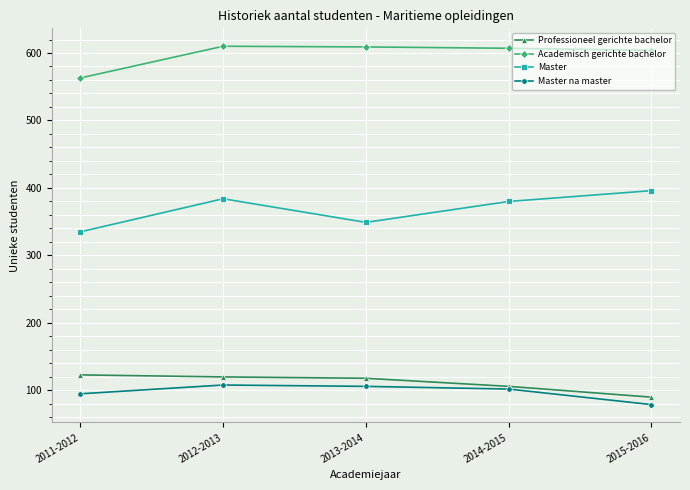

What is the difference between the highest and lowest values at 2013-2014?

503